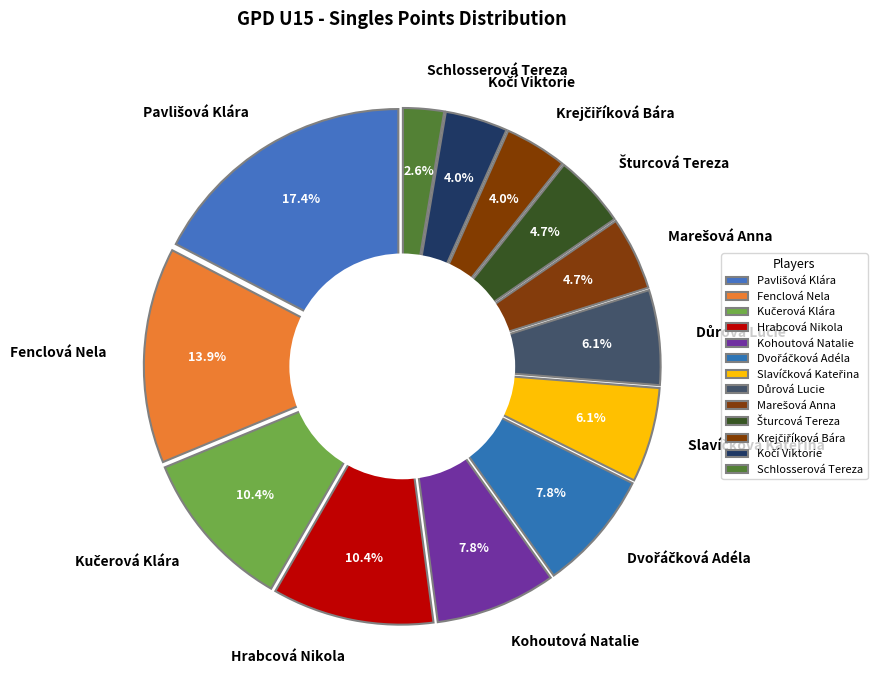

To the nearest percent, what percentage of the pie is Schlosserová Tereza?

3%